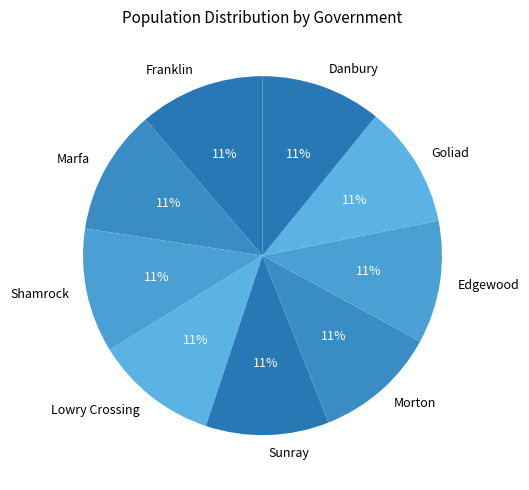

The Goliad slice represents 1% of the pie. True or false?

False